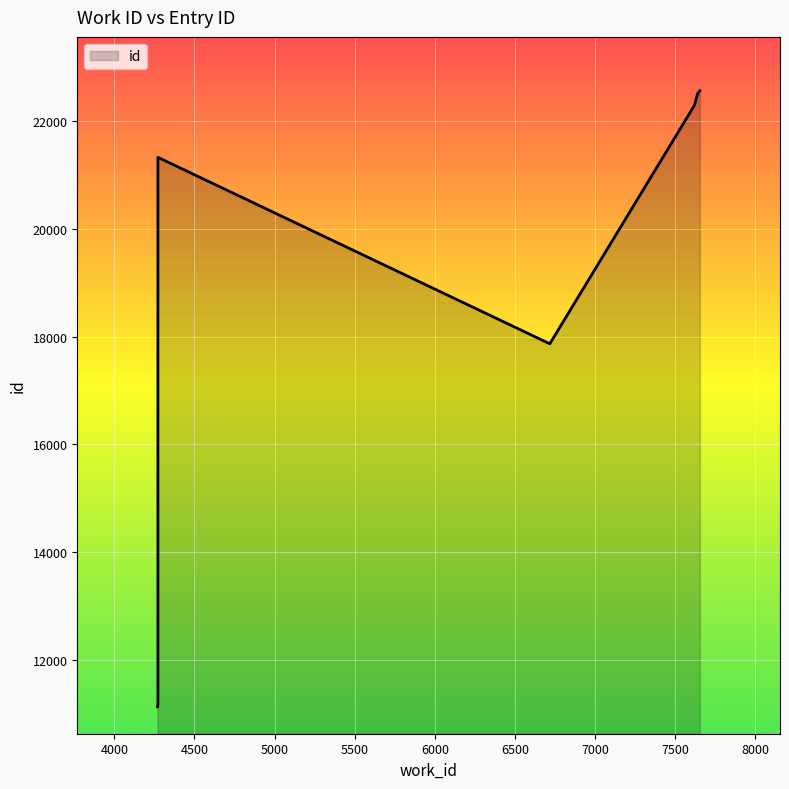

Between 4269 and 7638, which is larger?

7638